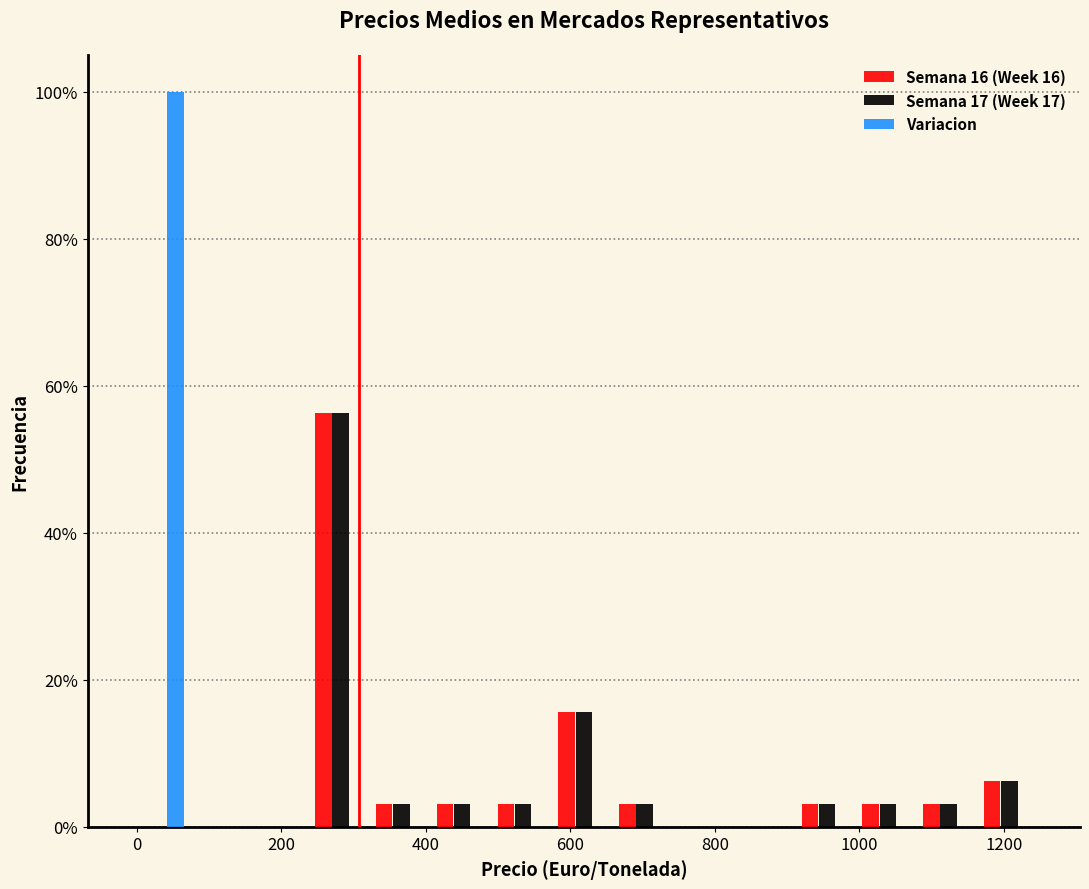

Reading left to right, list every range on the x-axis with the height of the bar of each series over it. Neither the bar edges nor the heights are printed on the chart, so give them approximately, as read against the axes.

-20 to 80: Semana 16 (Week 16)=0	Semana 17 (Week 17)=0	Variacion=100
80 to 160: Semana 16 (Week 16)=0	Semana 17 (Week 17)=0	Variacion=0
160 to 240: Semana 16 (Week 16)=0	Semana 17 (Week 17)=0	Variacion=0
240 to 320: Semana 16 (Week 16)=56	Semana 17 (Week 17)=56	Variacion=0
320 to 400: Semana 16 (Week 16)=4	Semana 17 (Week 17)=4	Variacion=0
400 to 500: Semana 16 (Week 16)=4	Semana 17 (Week 17)=4	Variacion=0
500 to 580: Semana 16 (Week 16)=4	Semana 17 (Week 17)=4	Variacion=0
580 to 660: Semana 16 (Week 16)=16	Semana 17 (Week 17)=16	Variacion=0
660 to 740: Semana 16 (Week 16)=4	Semana 17 (Week 17)=4	Variacion=0
740 to 820: Semana 16 (Week 16)=0	Semana 17 (Week 17)=0	Variacion=0
820 to 920: Semana 16 (Week 16)=0	Semana 17 (Week 17)=0	Variacion=0
920 to 1000: Semana 16 (Week 16)=4	Semana 17 (Week 17)=4	Variacion=0
1000 to 1080: Semana 16 (Week 16)=4	Semana 17 (Week 17)=4	Variacion=0
1080 to 1160: Semana 16 (Week 16)=4	Semana 17 (Week 17)=4	Variacion=0
1160 to 1260: Semana 16 (Week 16)=6	Semana 17 (Week 17)=6	Variacion=0